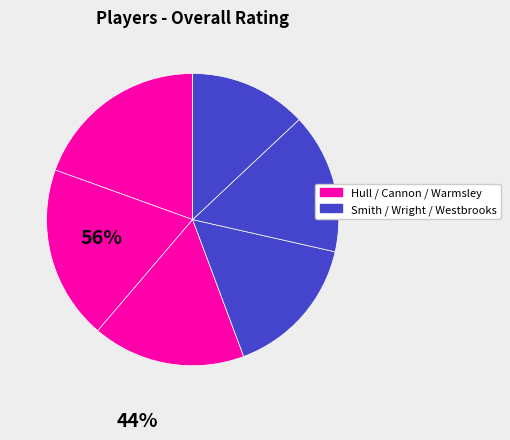

How many segments does this pie chart have?

6